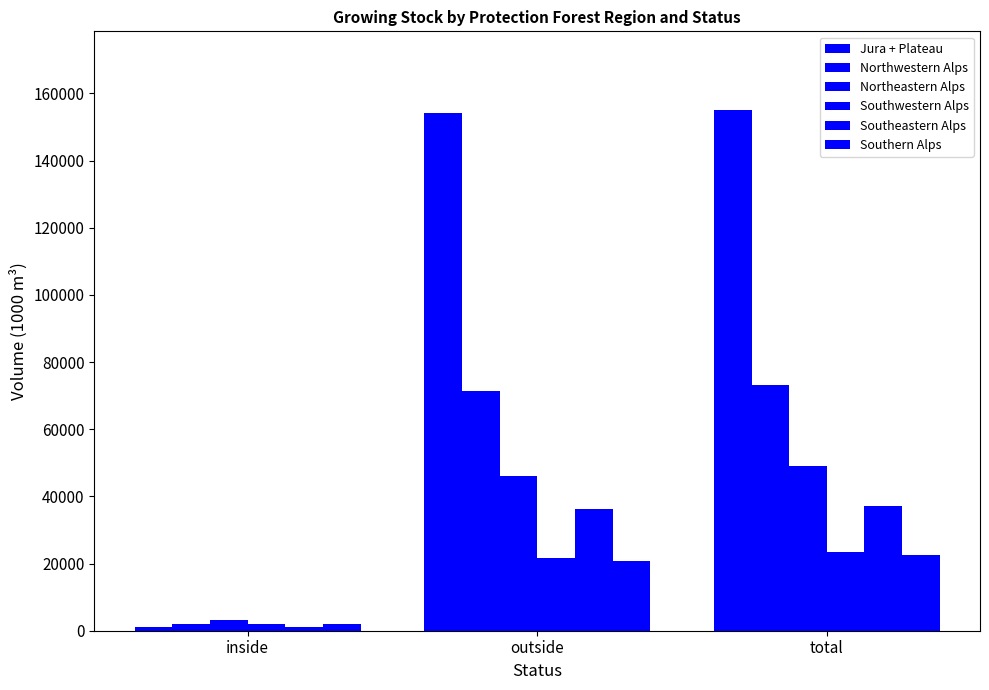

How many values in the Southeastern Alps series are below 36244?

1